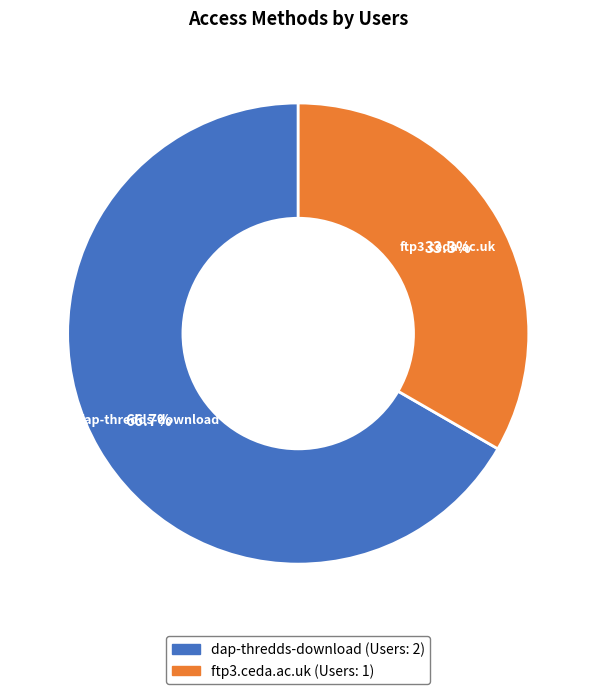

To the nearest percent, what percentage of the pie is ftp3.ceda.ac.uk?

33%